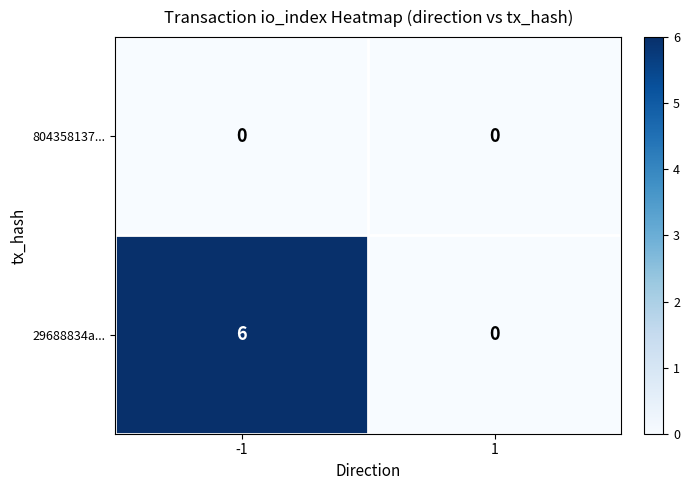

Which series has the largest total across all categories?

29688834a...